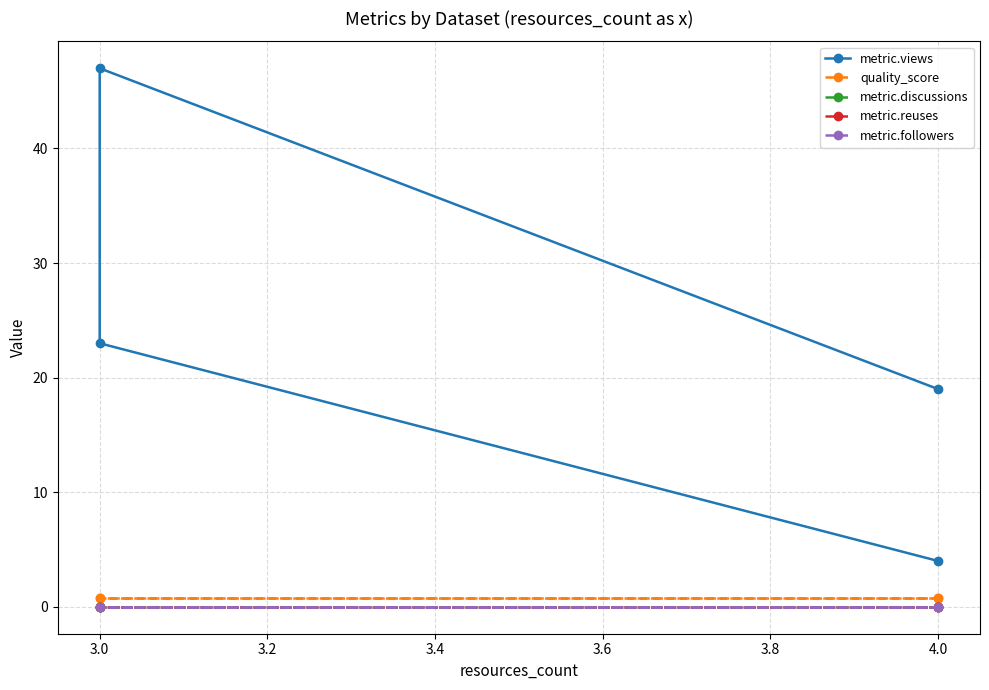

True or false: metric.followers and metric.reuses intersect in this chart.

False